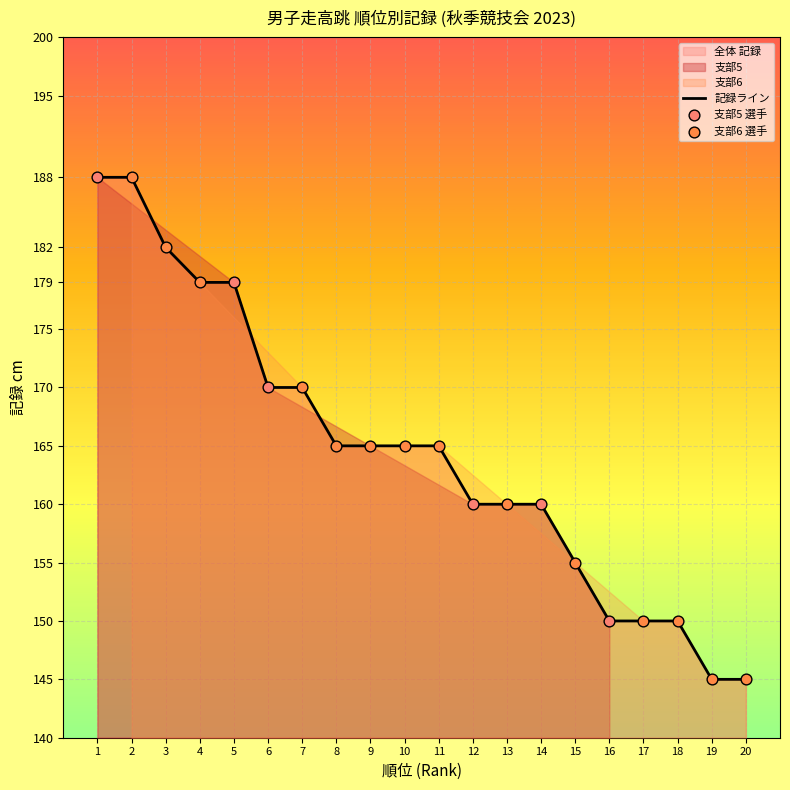

Approximately how many times larger is the value at 15 compared to 7?

0.9